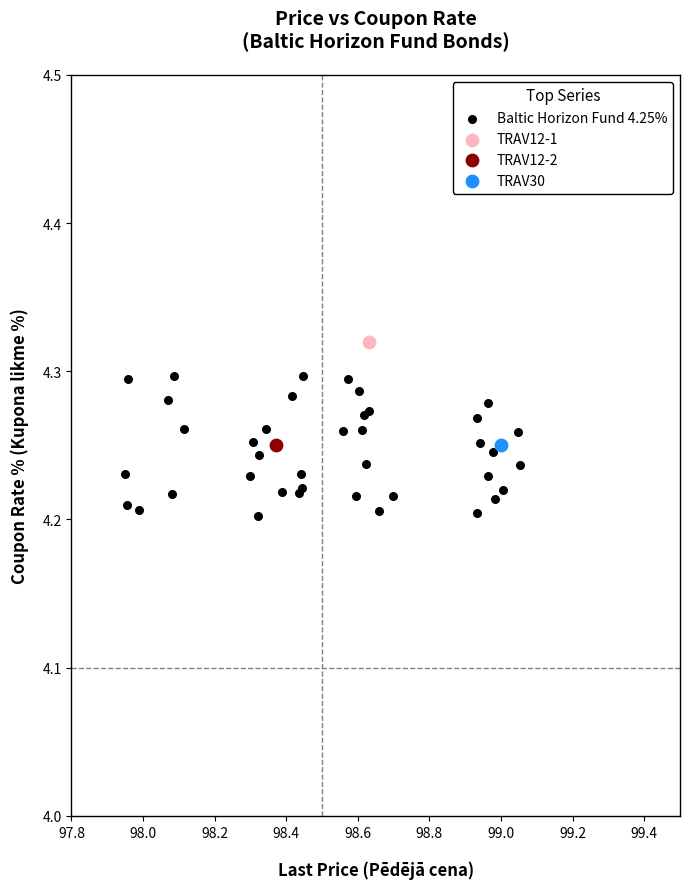

What are all the series names shown in the legend?

Baltic Horizon Fund 4.25%, TRAV12-1, TRAV12-2, TRAV30